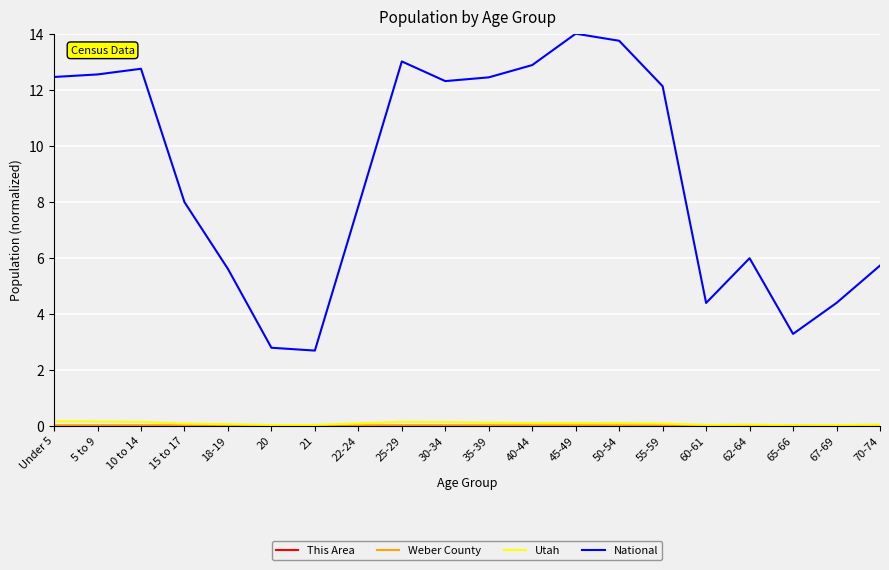

Which series has the largest total across all categories?

National